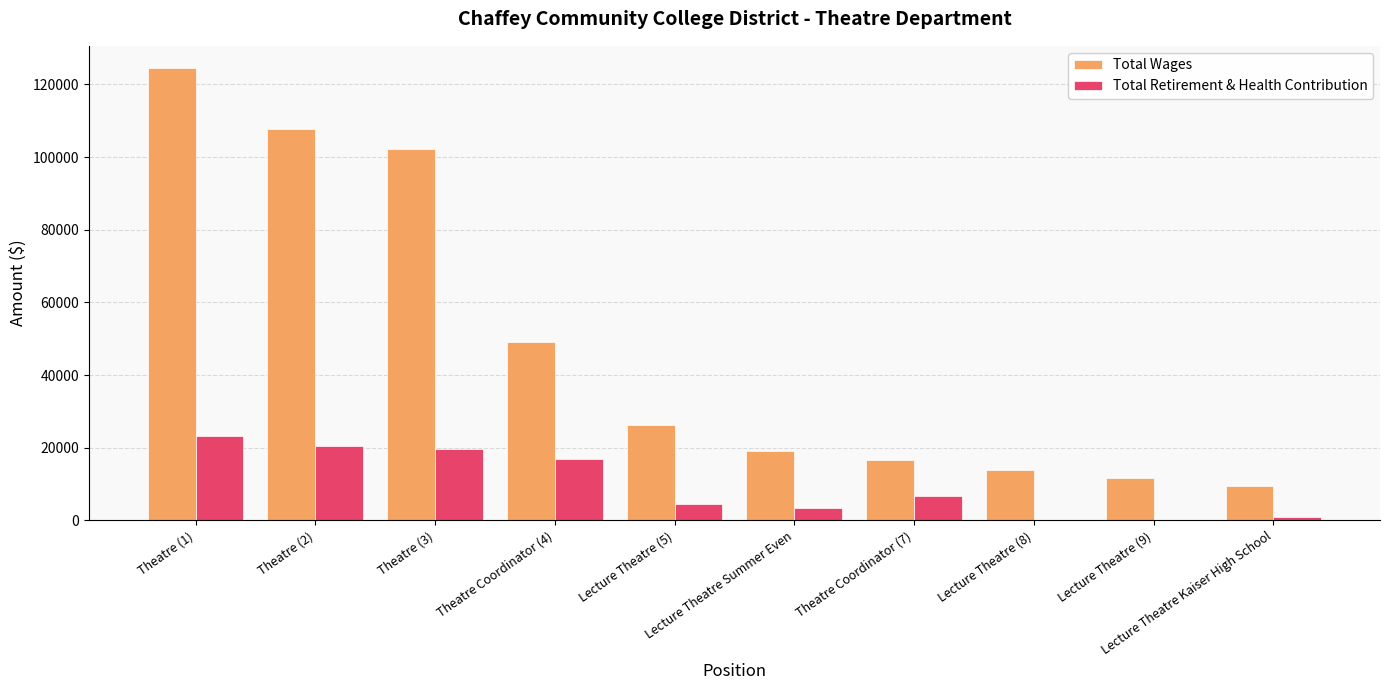

True or false: Total Wages has a value of 16623 at Theatre Coordinator (7).

True